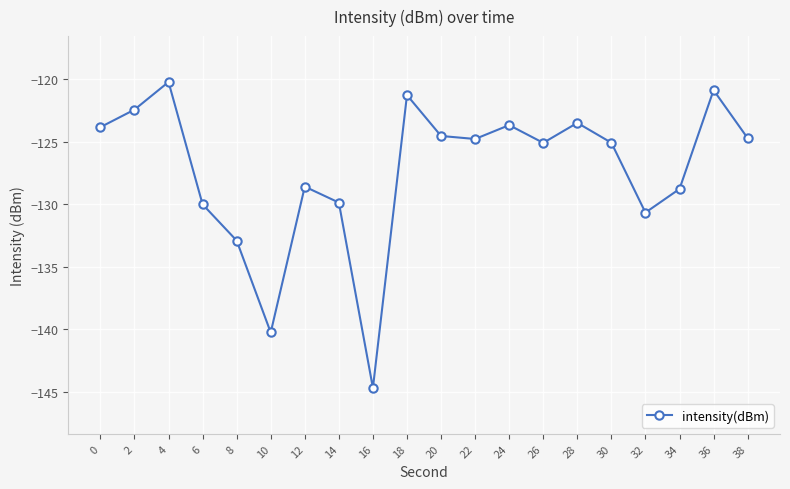

How many lines are shown in the chart?

1